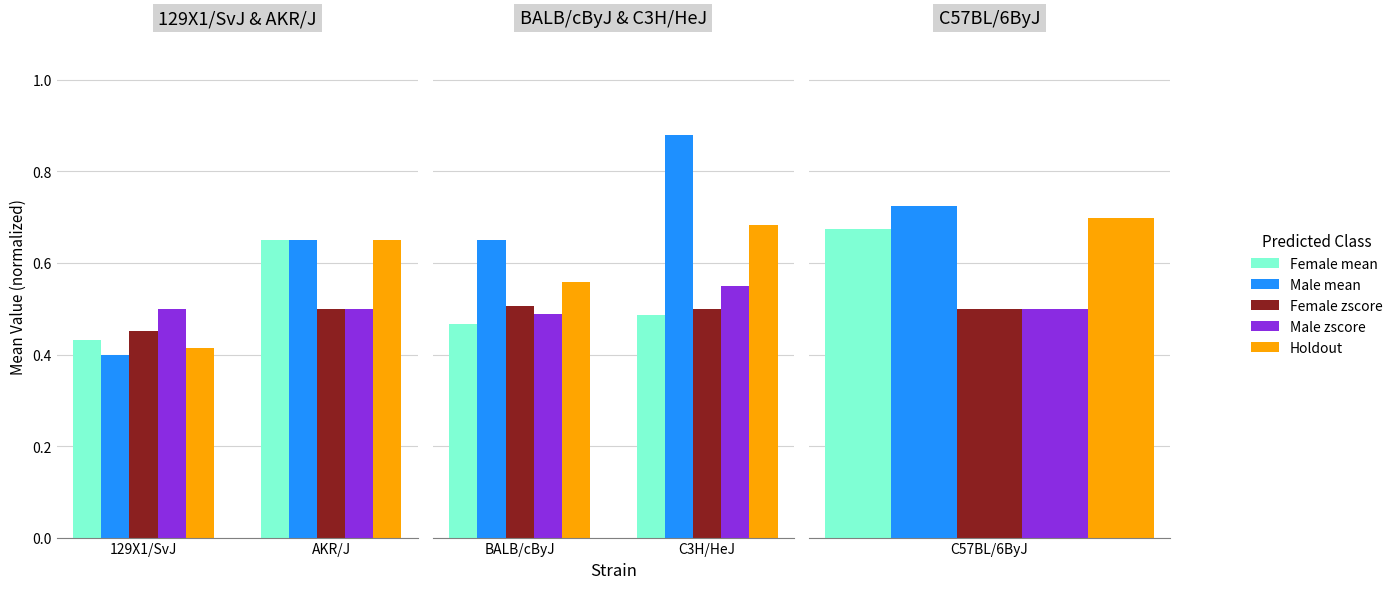

Which label corresponds to the smallest value in the chart?

BALB/cByJ